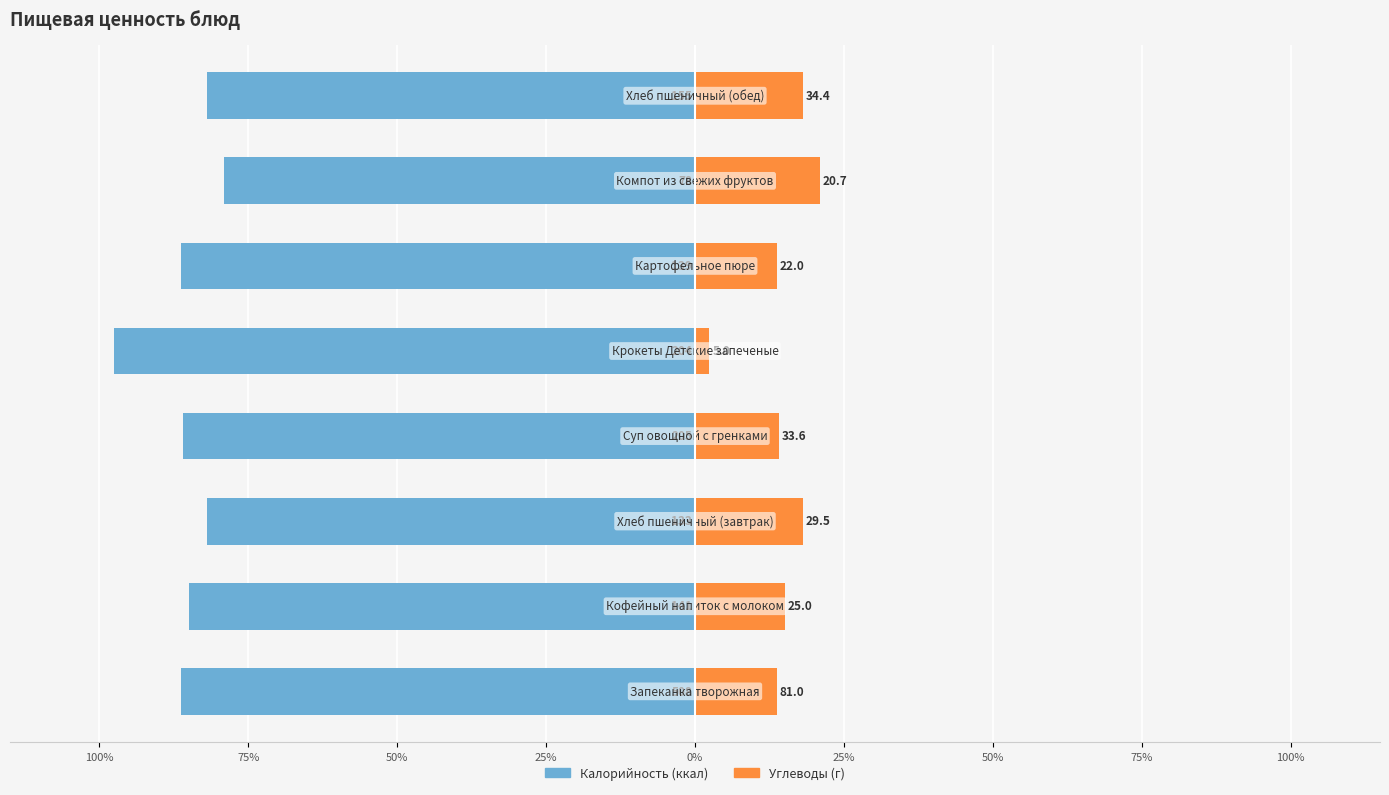

What are all the series names shown in the legend?

Калорийность, Углеводы